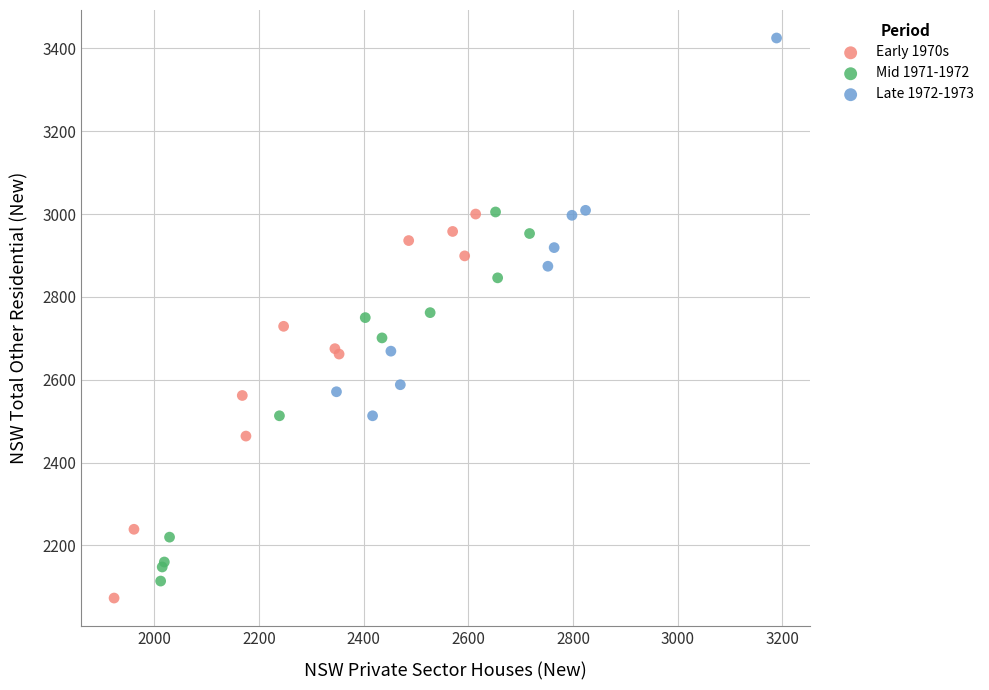

Which series contains the lowest Y value?

Early 1970s